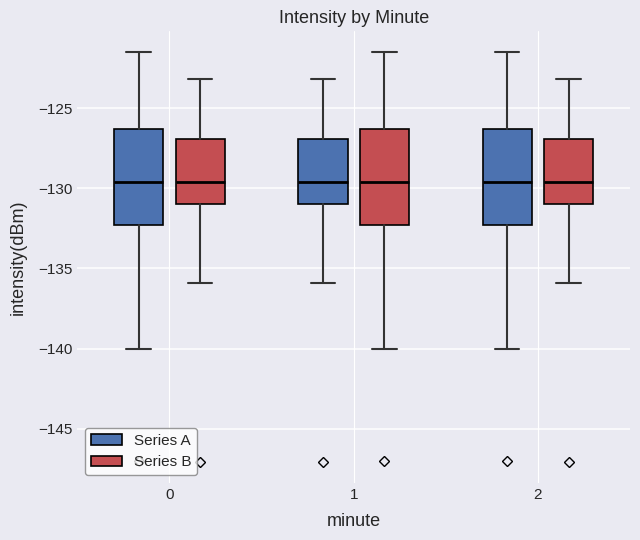

Reading left to right, read every box against the y-axis: the position of its median line, the range the box covers, and the ends of its whiskers. The values are not printed on the chart, so give them approximately, as read against the axis.

0 (Series A): median -129.5, box -132.5 to -126.5, whiskers -140.0 to -121.5
0 (Series B): median -129.5, box -131.0 to -127.0, whiskers -136.0 to -123.0
1 (Series A): median -129.5, box -131.0 to -127.0, whiskers -136.0 to -123.0
1 (Series B): median -129.5, box -132.5 to -126.5, whiskers -140.0 to -121.5
2 (Series A): median -129.5, box -132.5 to -126.5, whiskers -140.0 to -121.5
2 (Series B): median -129.5, box -131.0 to -127.0, whiskers -136.0 to -123.0